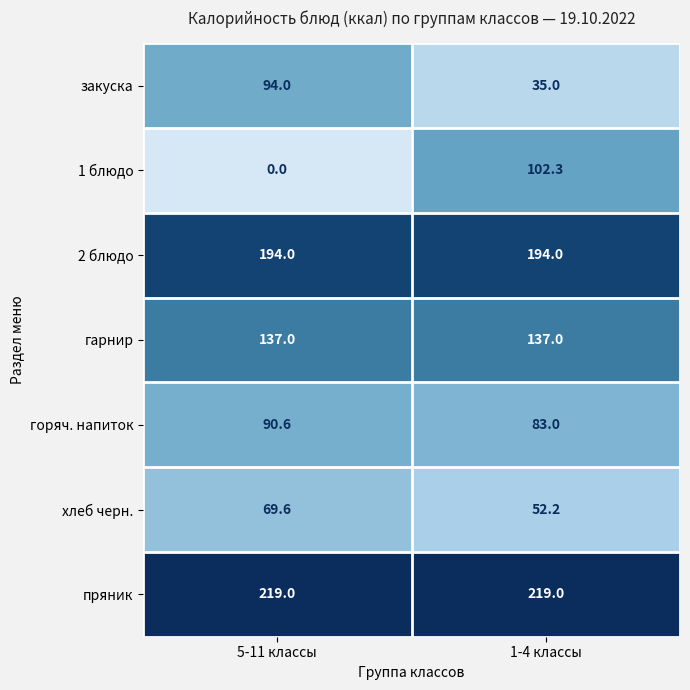

What is the maximum value shown in the chart?

219.0